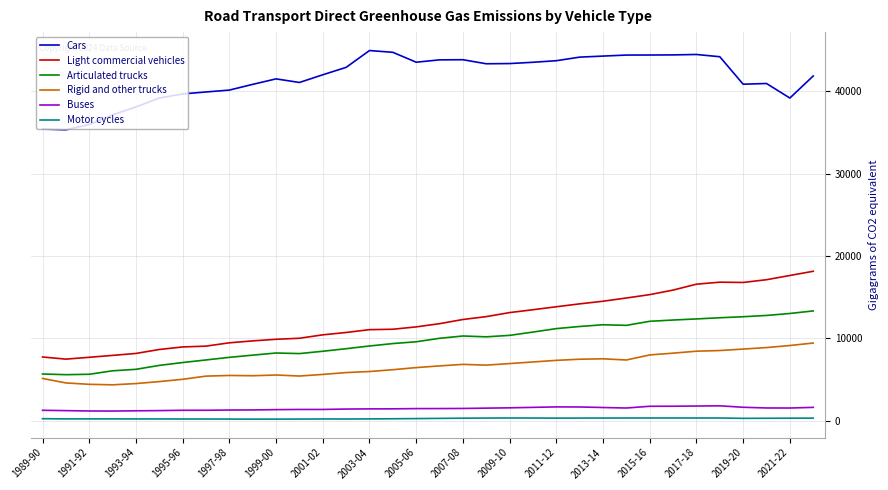

Which series has the largest total across all categories?

Cars